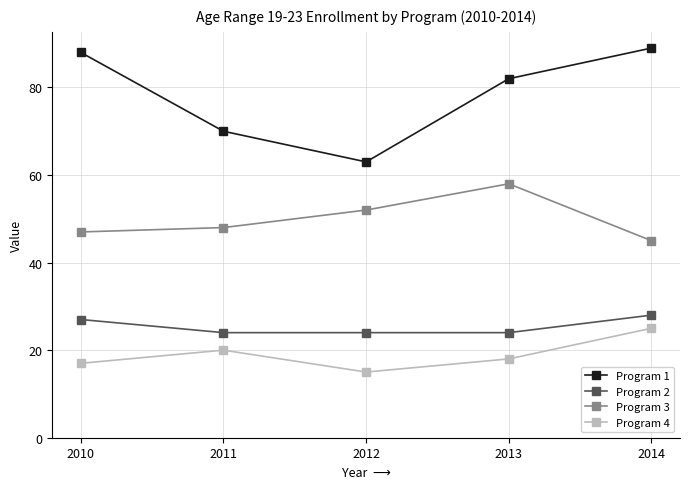

What is the value of the Program 1 point at the 4th from the left?

82